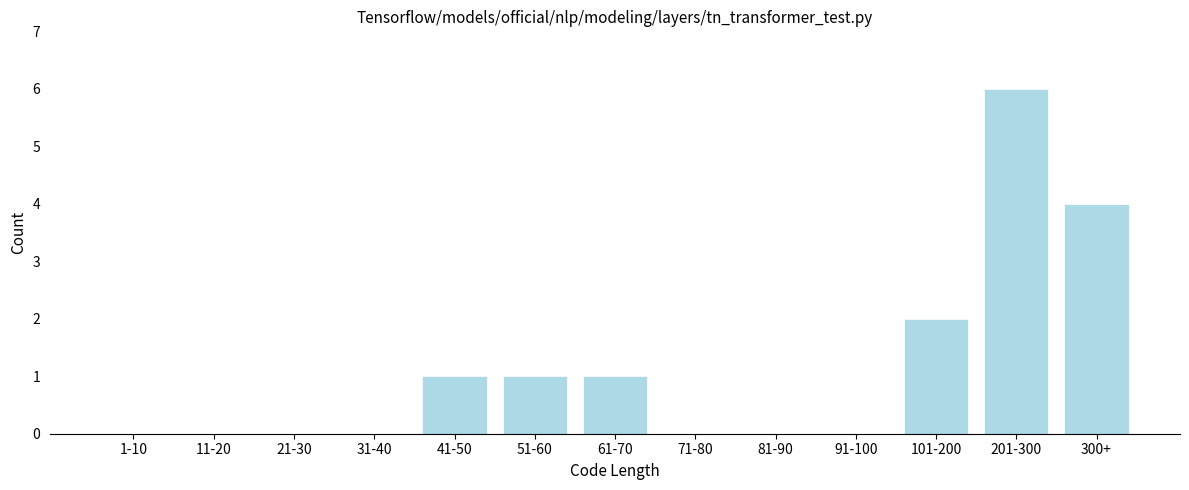

Reading right to left, transcribe all the data shown in this chart.

300+=4	201-300=6	101-200=2	91-100=0	81-90=0	71-80=0	61-70=1	51-60=1	41-50=1	31-40=0	21-30=0	11-20=0	1-10=0